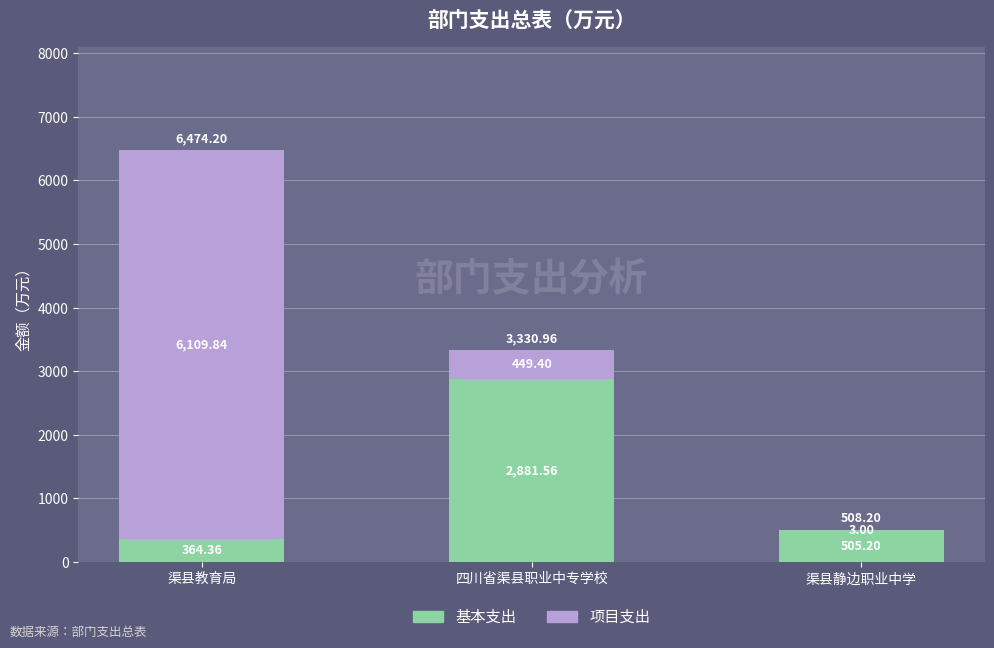

What is the total value across all series at 渠县静边职业中学?

508.2